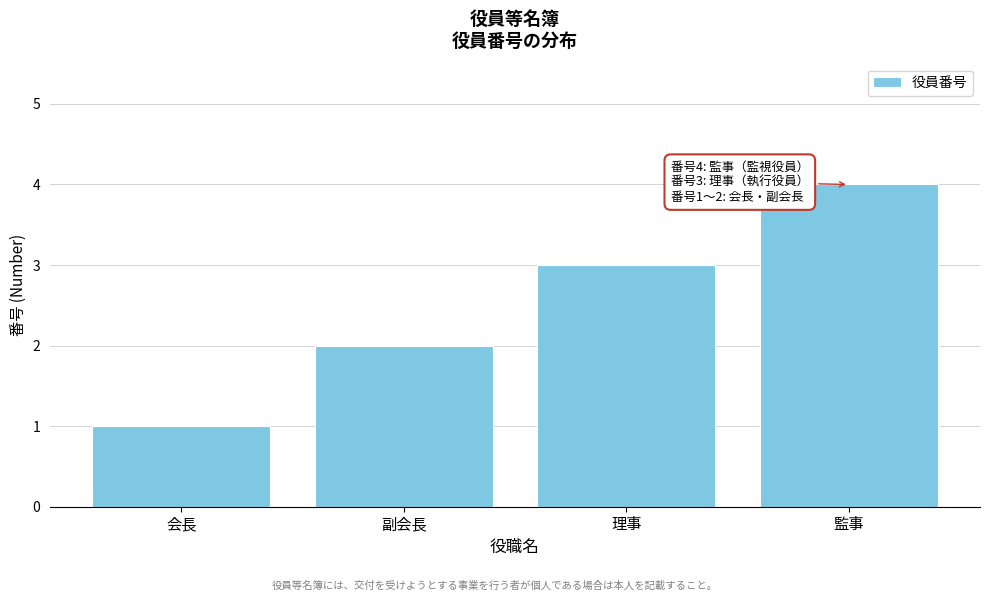

The value at 監事 is 6. True or false?

False